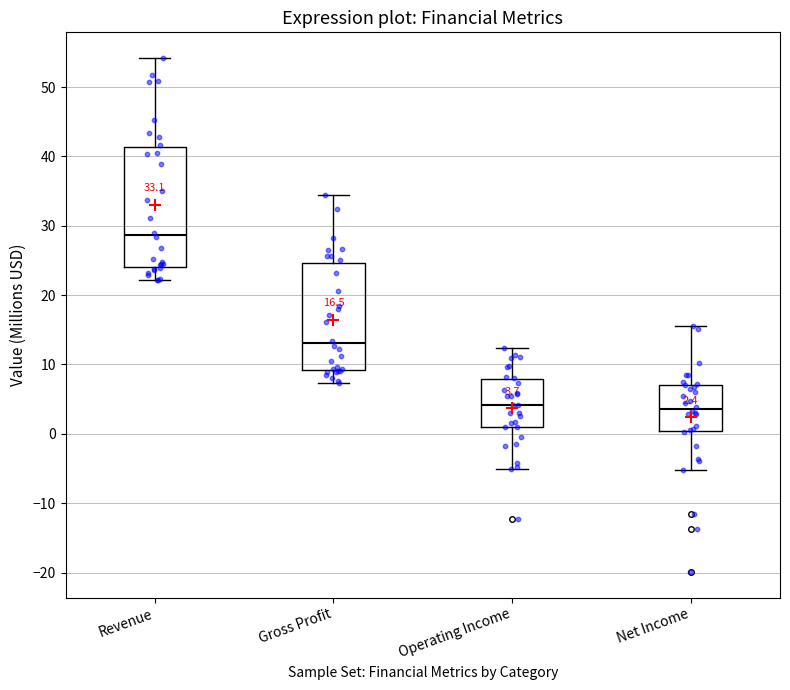

Which box is the tallest, from its lower edge to its upper edge?

Revenue